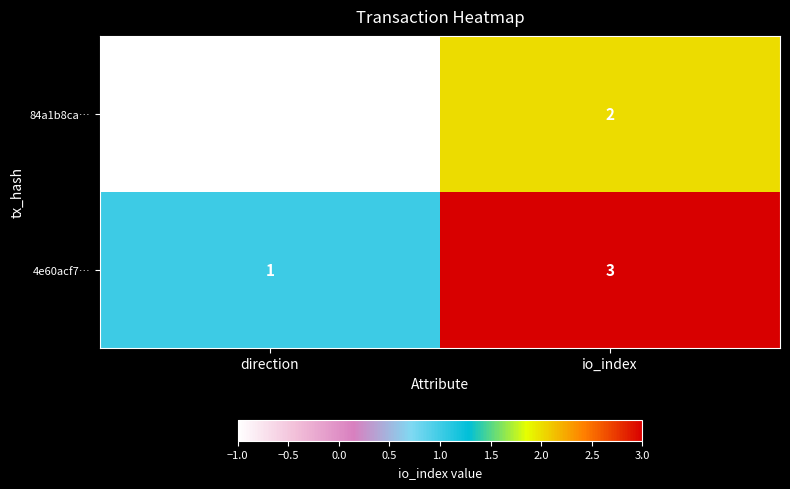

List the series in order of their overall mean, highest first.

4e60acf7…, 84a1b8ca…